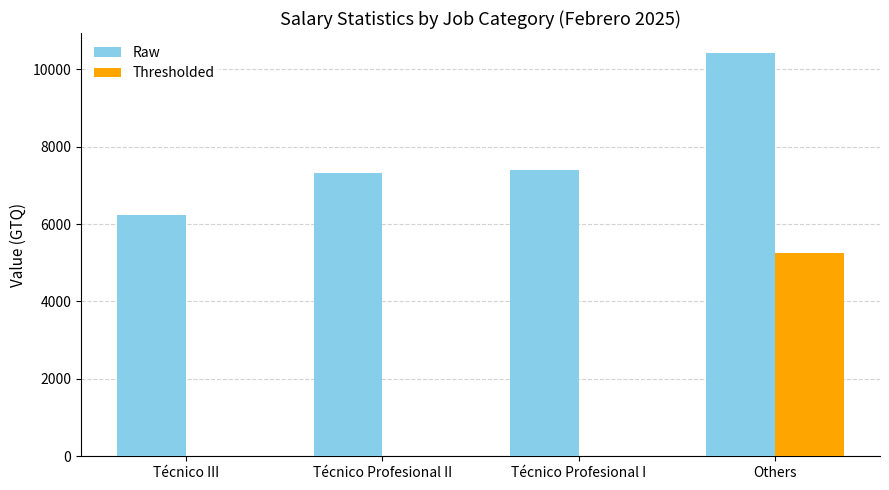

What is the total value across all series at Técnico Profesional I?

7402.0